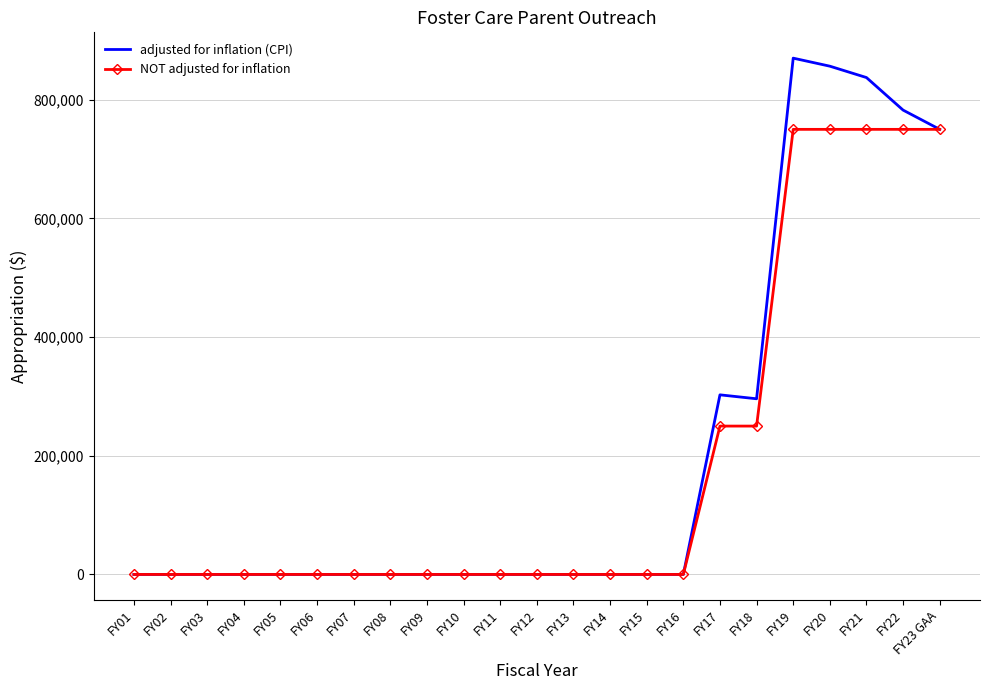

List the series in order of their peak value, lowest first.

NOT adjusted for inflation, adjusted for inflation (CPI)